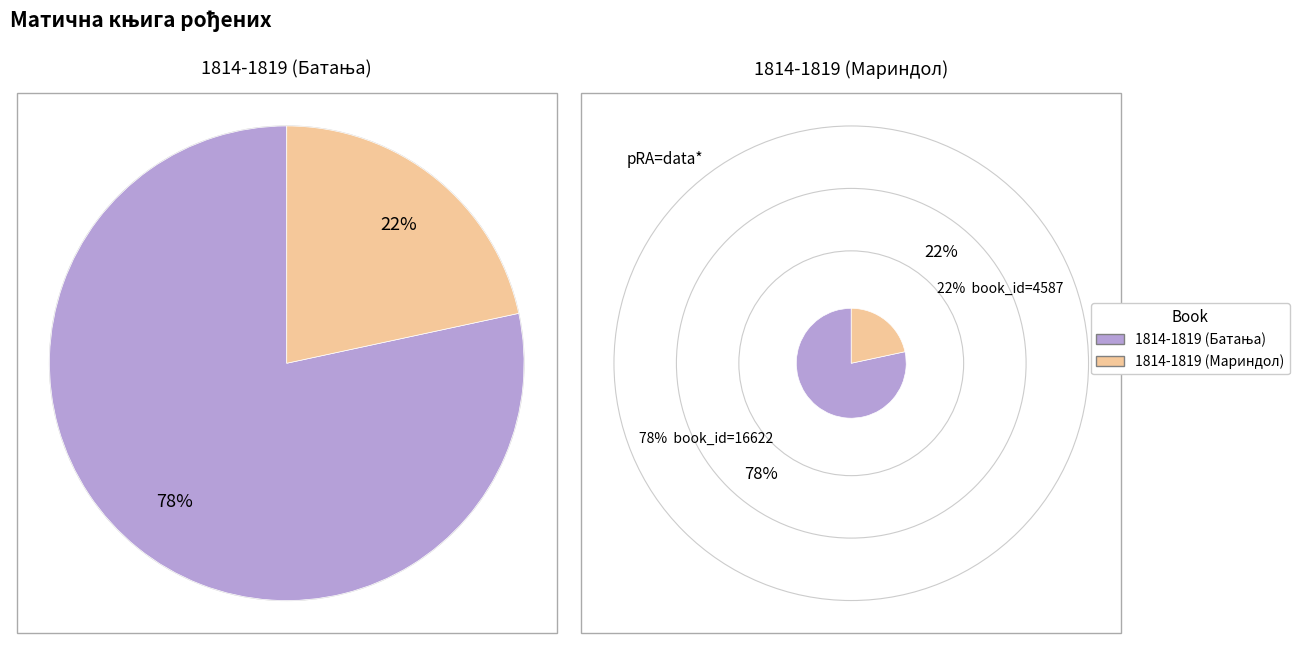

What percentage do 1814-1819 (Батања) and 1814-1819 (Мариндол) together represent?

100.0%